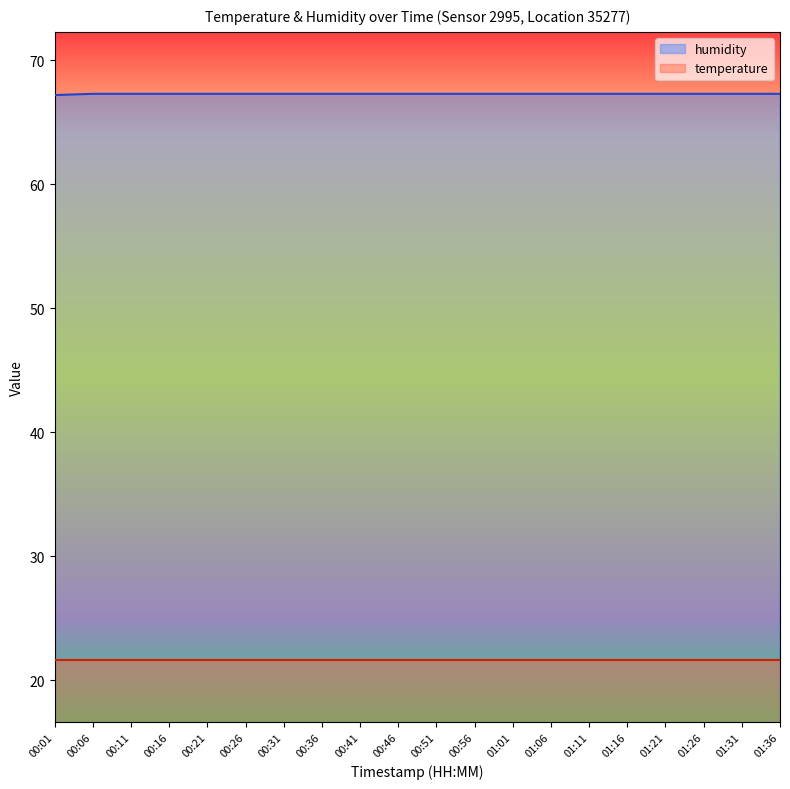

What is the difference between the second highest and minimum values?

0.1